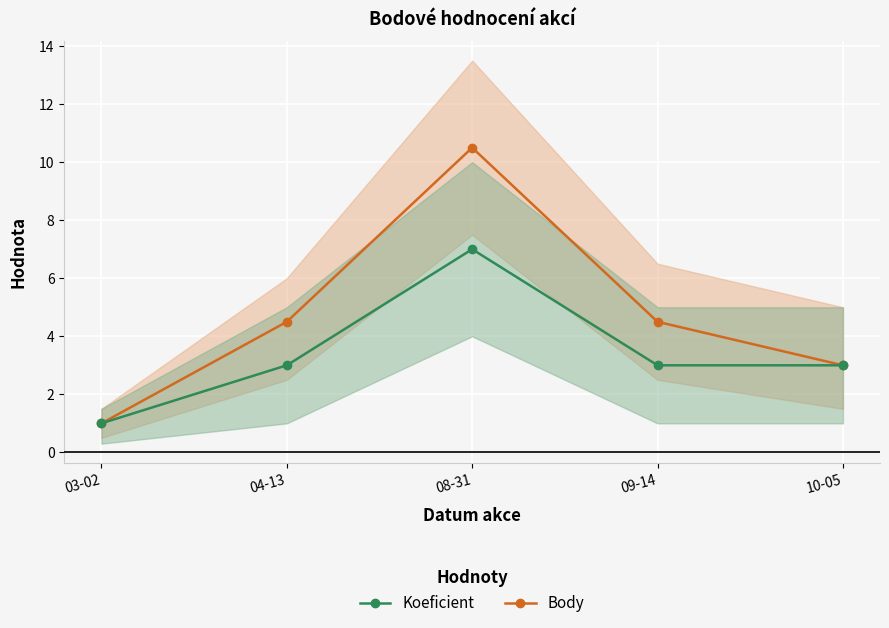

What is the average value of the Body series?

4.7